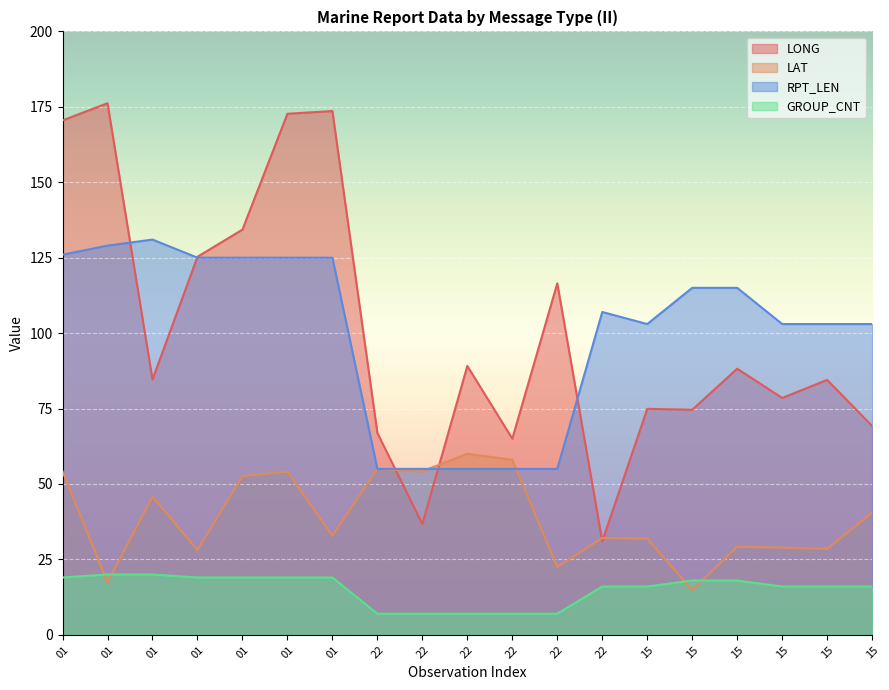

At which label is LAT closest to 37?

15